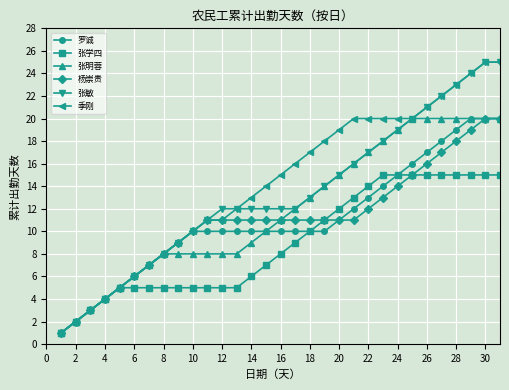

What is the maximum value shown in the chart?

25